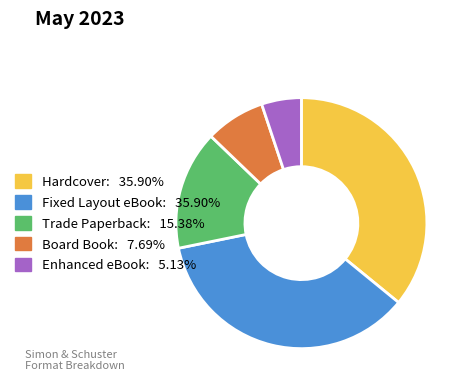

Which slice is the smallest?

Enhanced eBook